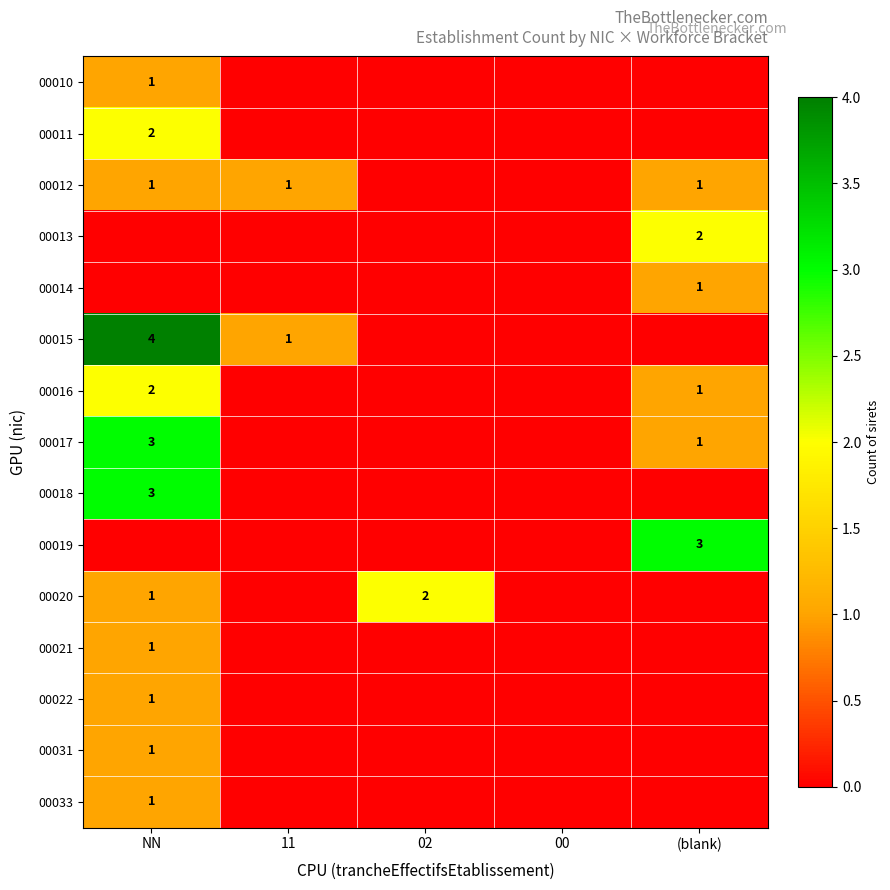

Is it true that 00016 equals 1 at (blank)?

True